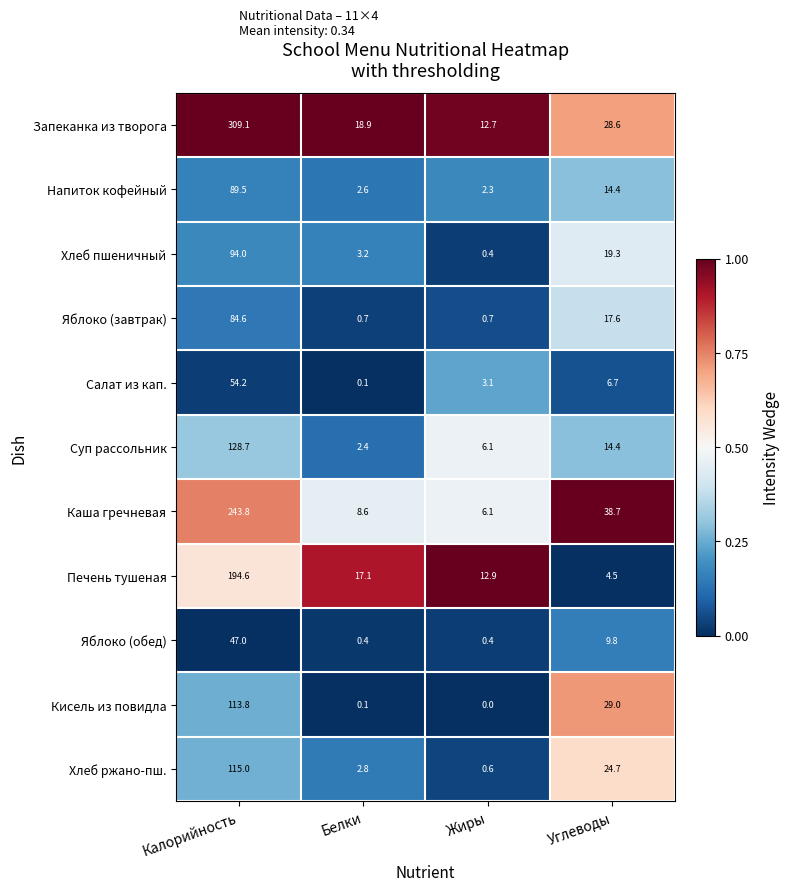

Read the Запеканка из творога value at Белки.

18.9